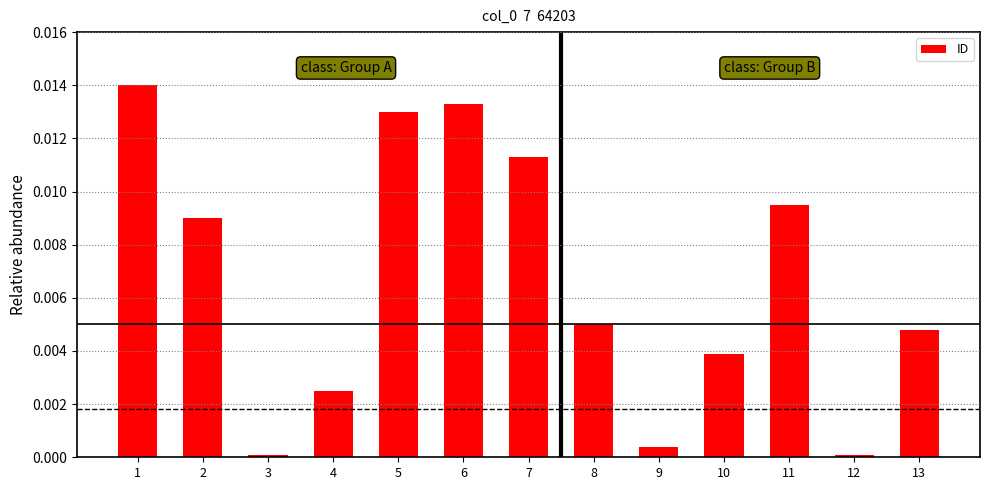

Which has a higher value, 11 or 6?

6